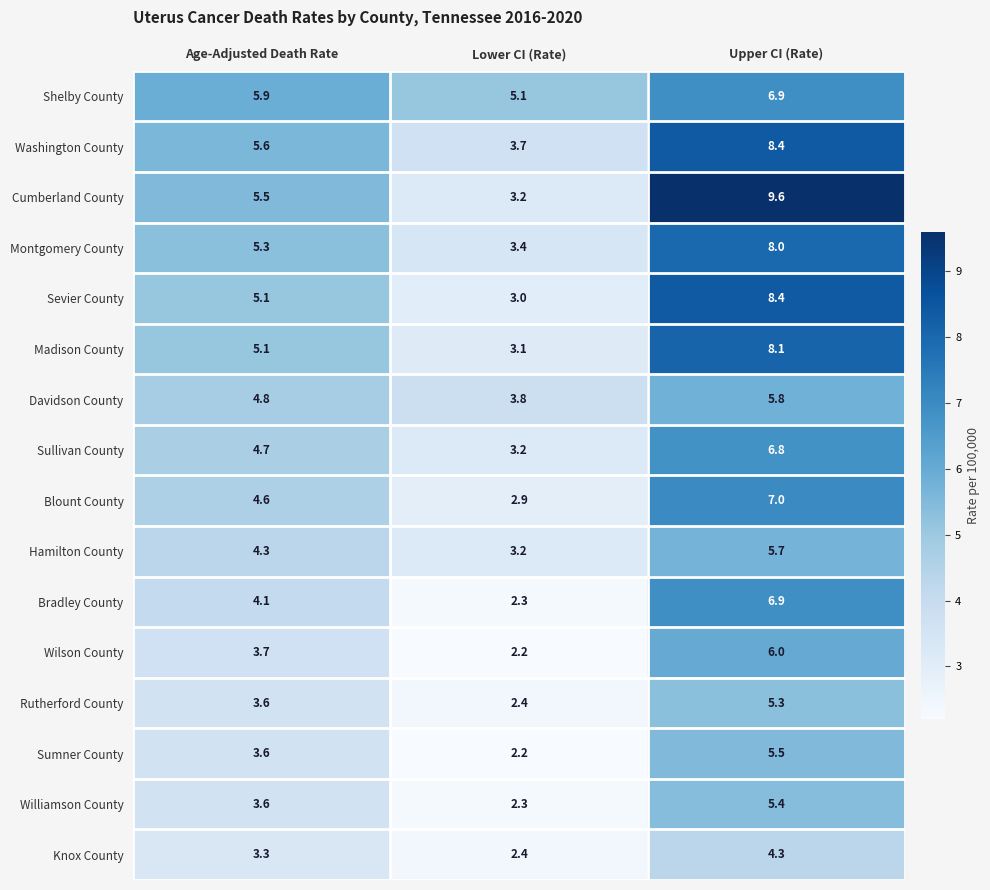

Which series has the widest spread of values?

Cumberland County